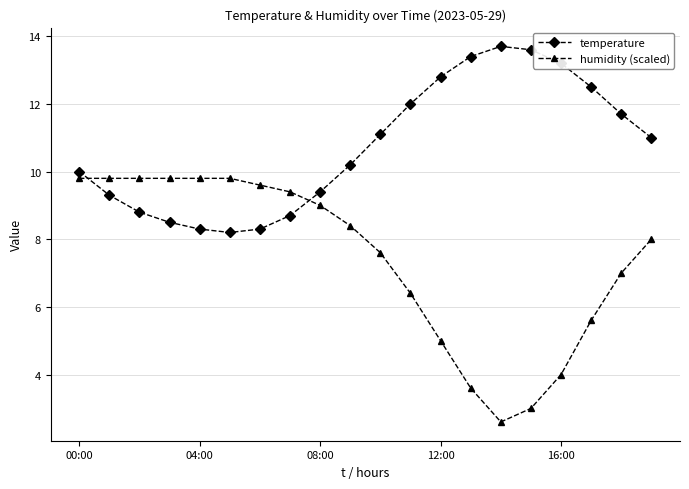

What is the value of the temperature point at the 6th from the left?

8.2